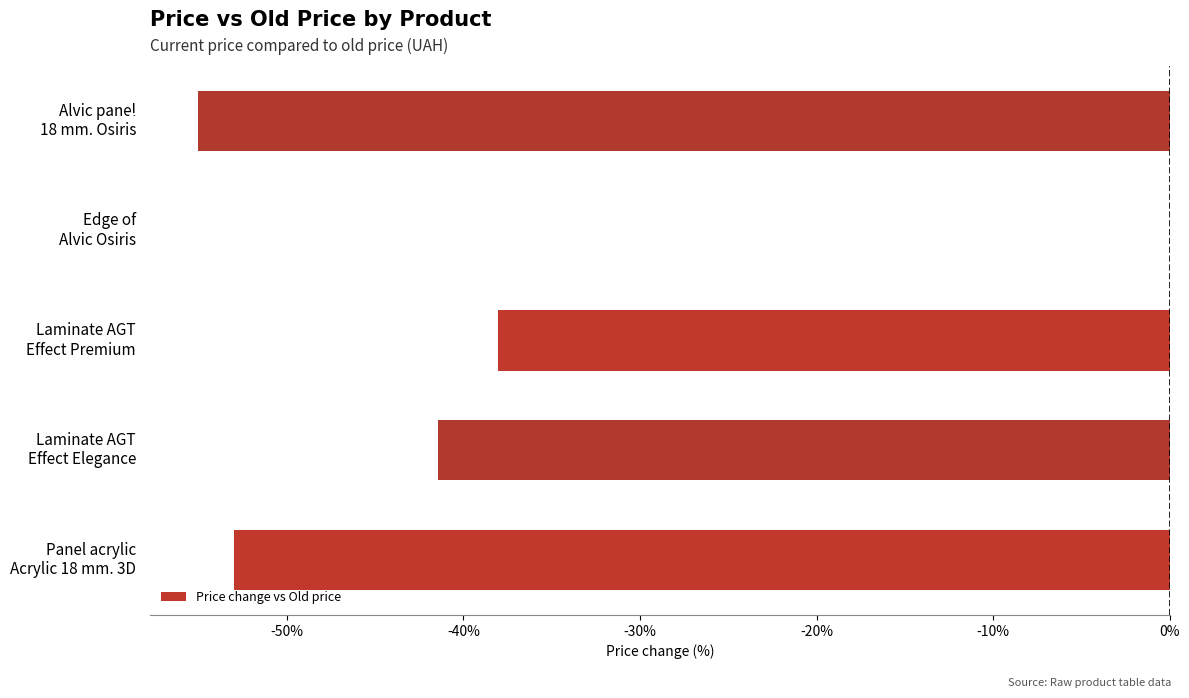

What is the sum of all values?

-187.5